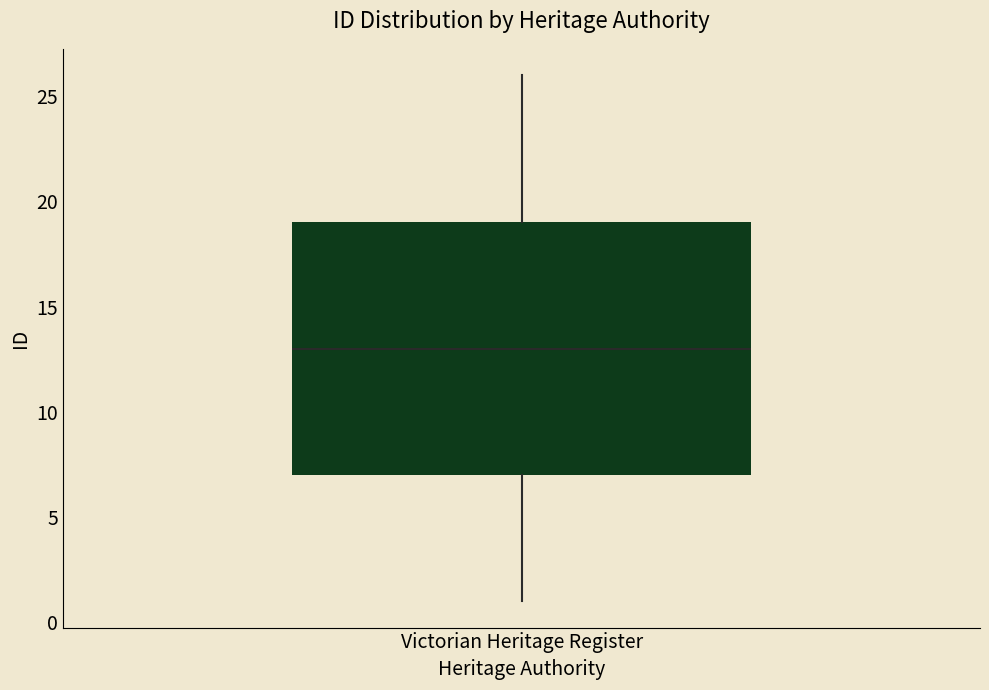

Where is the upper edge of the box for Victorian Heritage Register on the y-axis? The values are not printed on the chart, so give them approximately, as read against the axis.

19